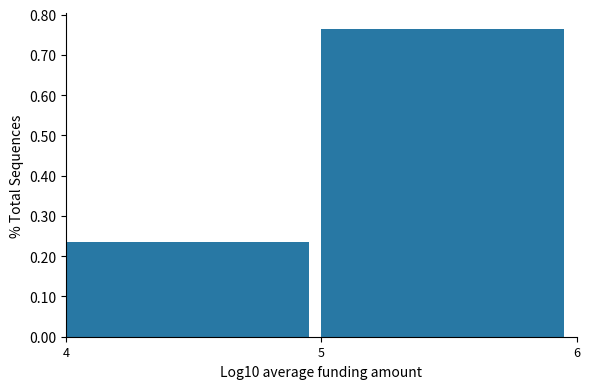

What is the height of the bar covering 5 to 6 on the x-axis? The values are not printed on the chart, so give them approximately, as read against the axis.

0.76